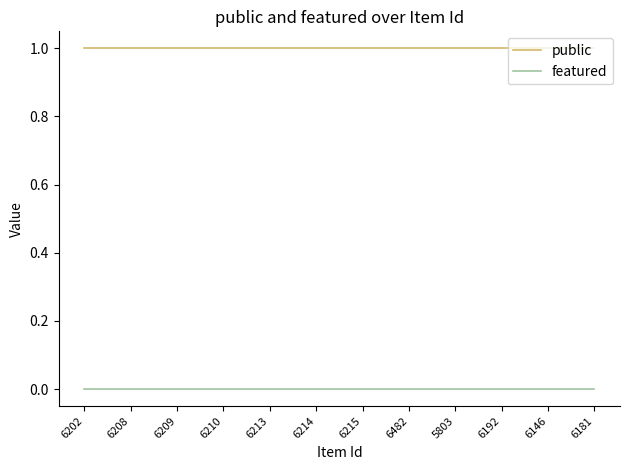

What are all the series names shown in the legend?

public, featured